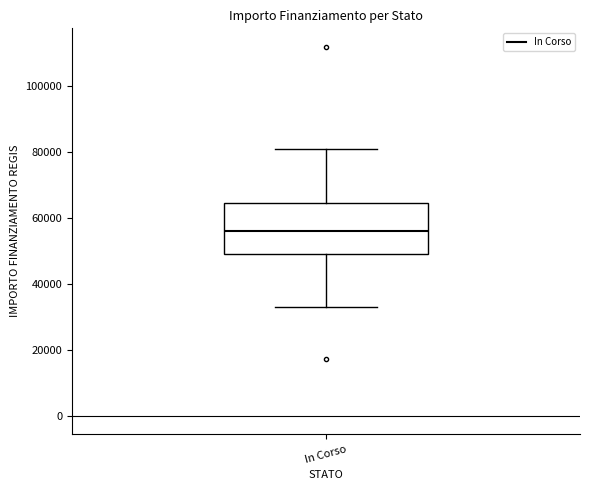

Transcribe this box plot: give where the median line is, the range the box spans, and where the two whiskers end, as read against the y-axis. The values are not printed on the chart, so give them approximately, as read against the axis.

median 56000, box 50000 to 64000, whiskers 32000 to 80000